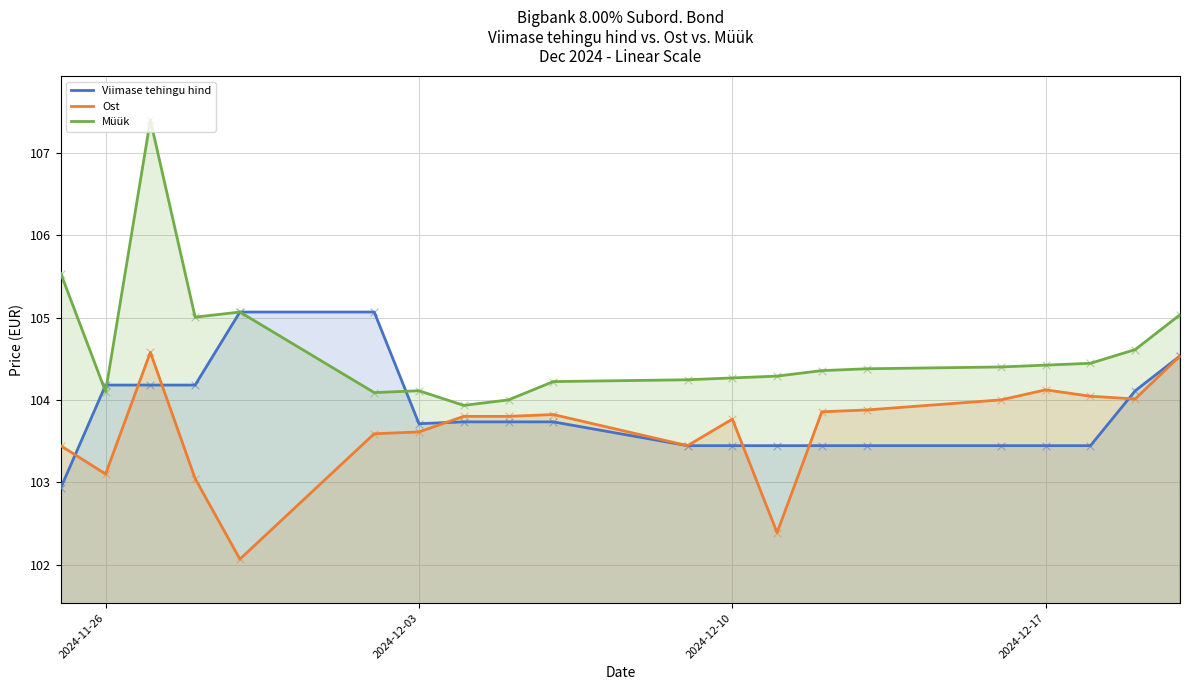

Which series has the largest total across all categories?

Müük